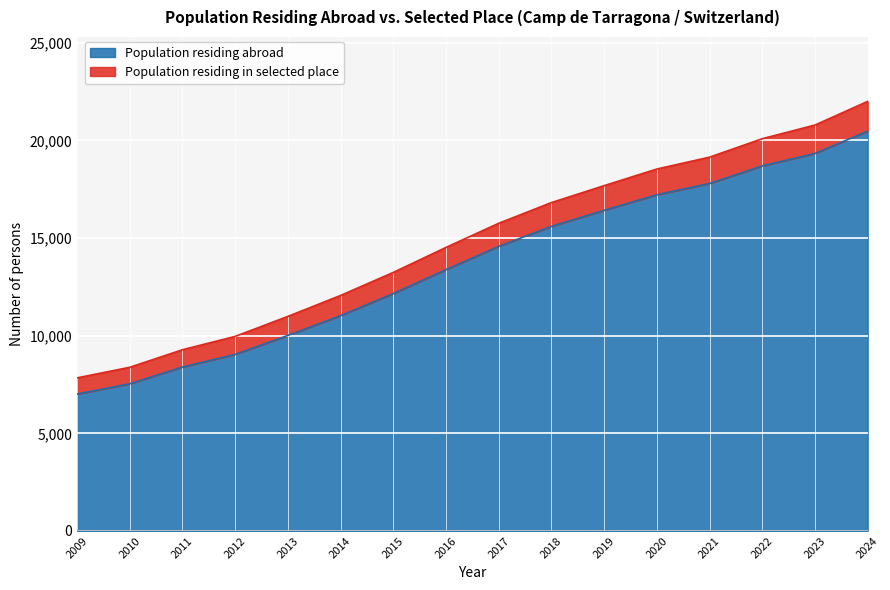

Which category has the lowest value in the Population residing in selected place series?

2009